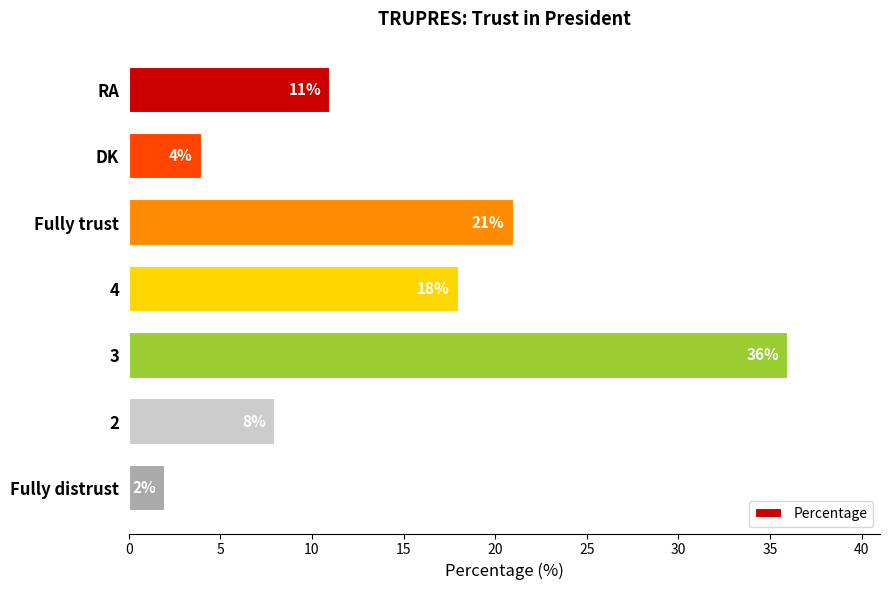

List the labels in order of value, smallest first.

Fully distrust, DK, 2, RA, 4, Fully trust, 3